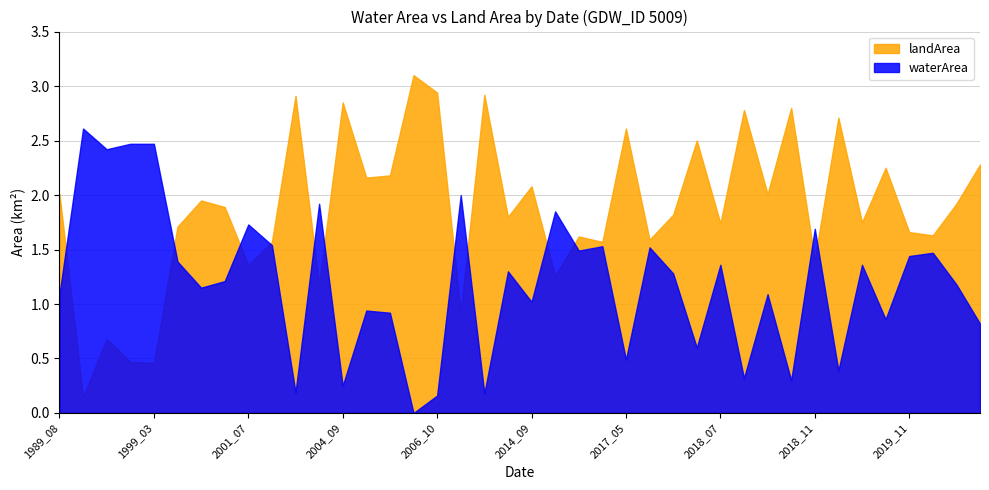

What is the greatest value displayed?

3.1